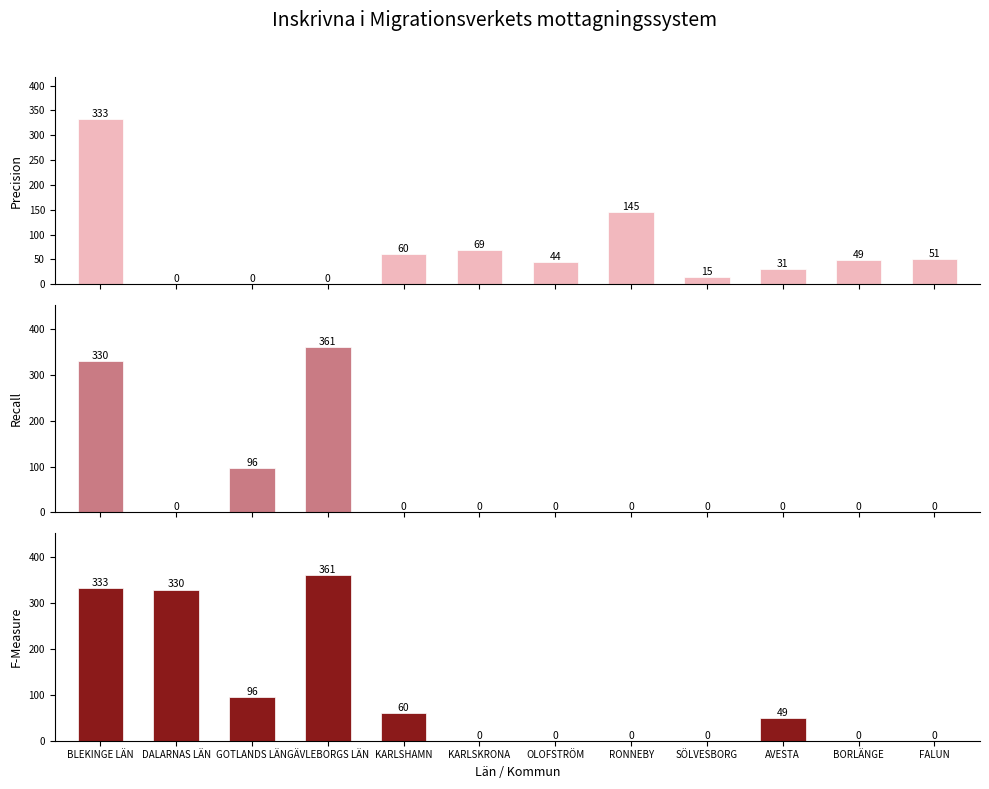

Which category has the highest value in the F-Measure series?

GÄVLEBORGS LÄN